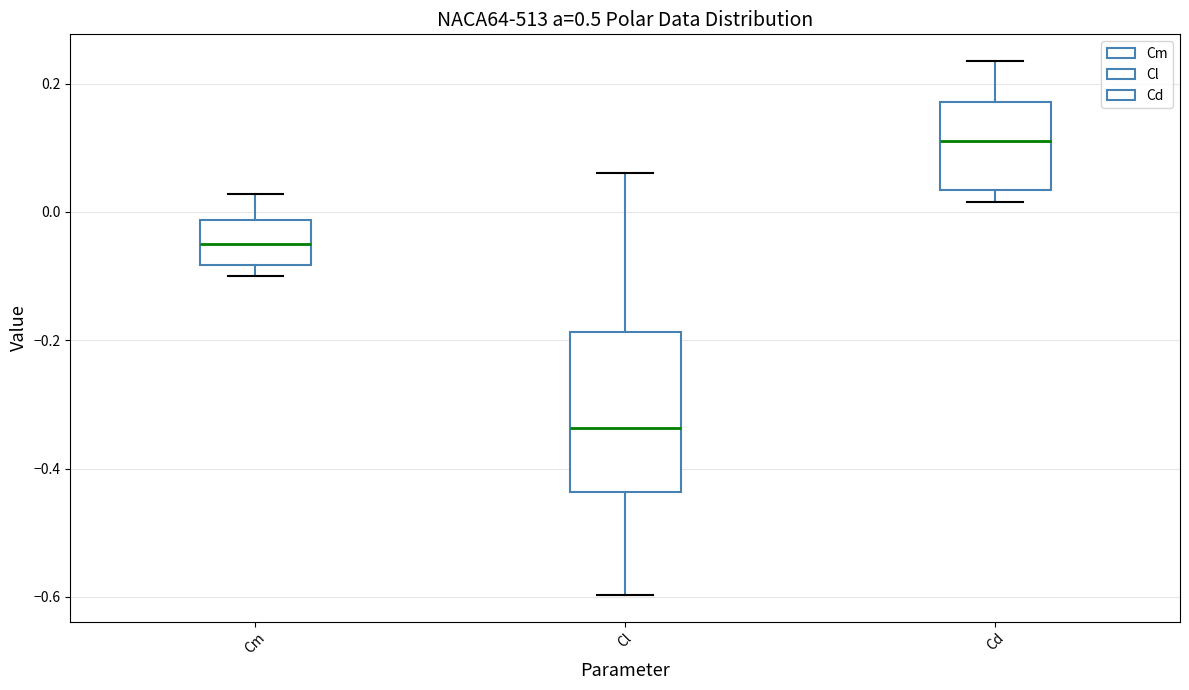

Reading left to right, transcribe this box plot: for each box, give where its median line is, the range the box spans, and where its two whiskers end, as read against the y-axis. The values are not printed on the chart, so give them approximately, as read against the axis.

Cm: median -0.06, box -0.08 to -0.02, whiskers -0.10 to 0.02
Cl: median -0.34, box -0.44 to -0.18, whiskers -0.60 to 0.06
Cd: median 0.12, box 0.04 to 0.18, whiskers 0.02 to 0.24